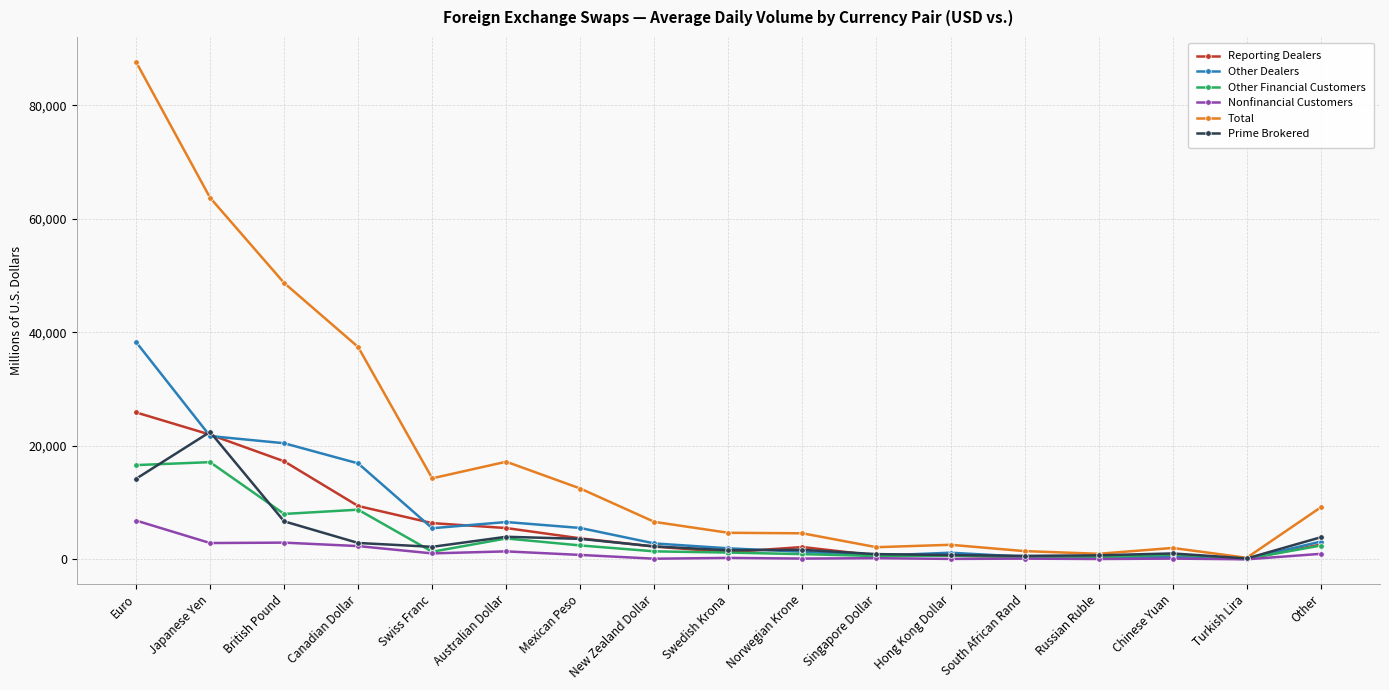

The value of Nonfinancial Customers at Canadian Dollar is 2345. True or false?

True